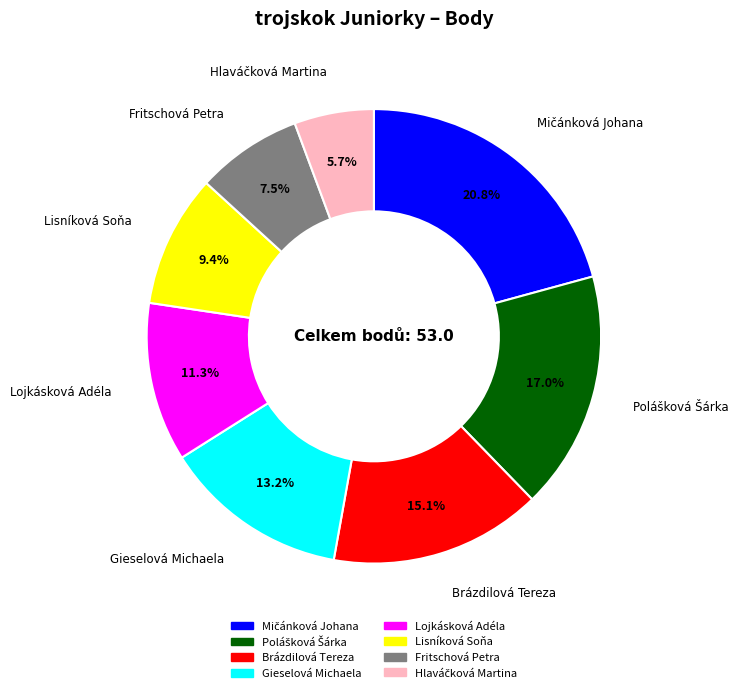

Which has a higher value, Lojkásková Adéla or Brázdilová Tereza?

Brázdilová Tereza